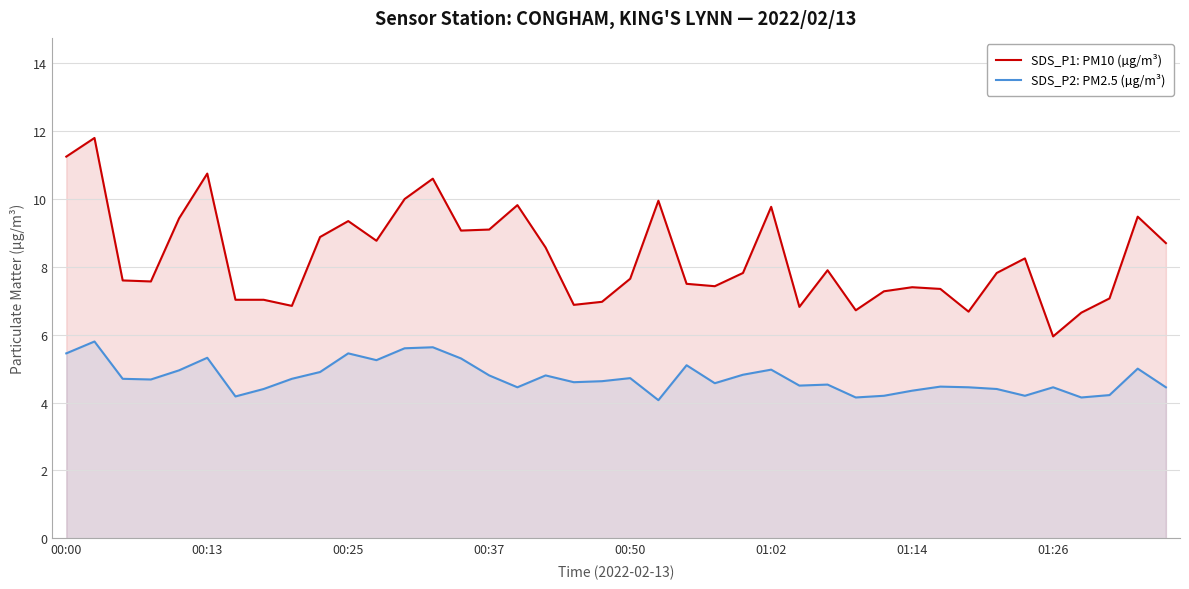

True or false: SDS_P2: PM2.5 (µg/m³) and SDS_P1: PM10 (µg/m³) cross at least once.

False